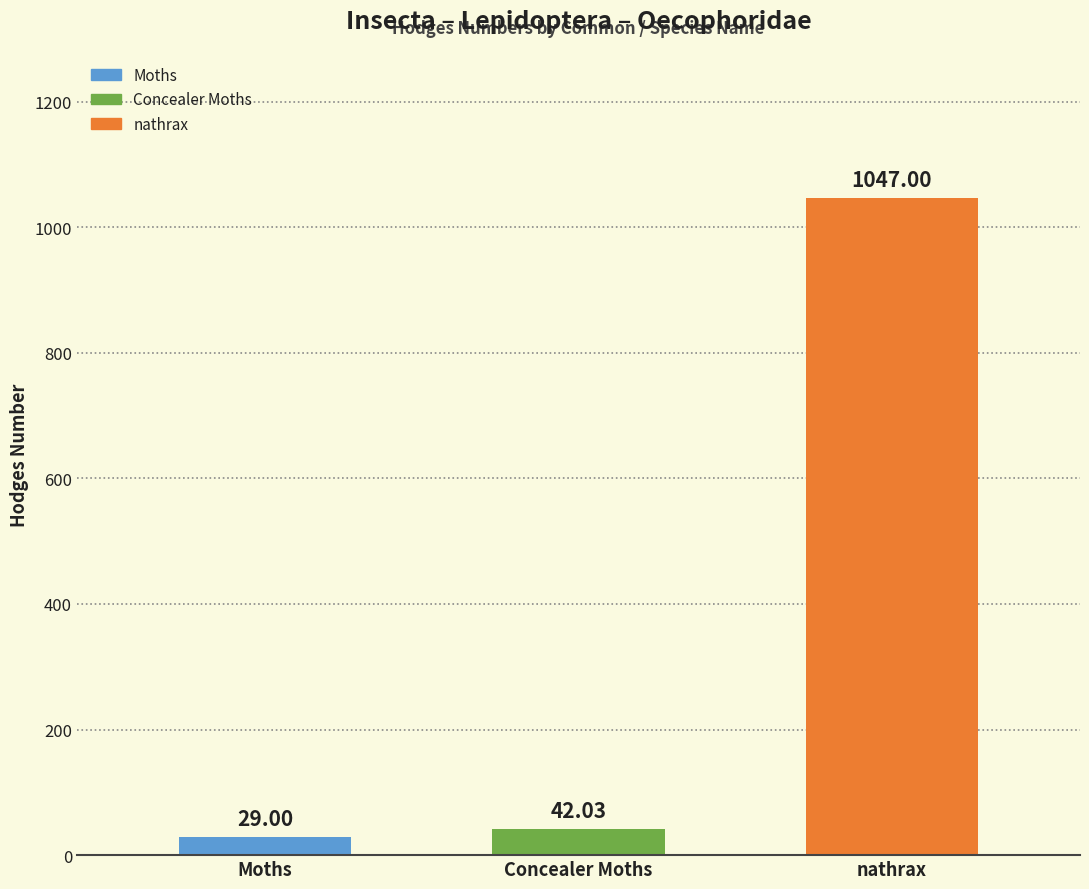

Count the number of data series in this chart.

1